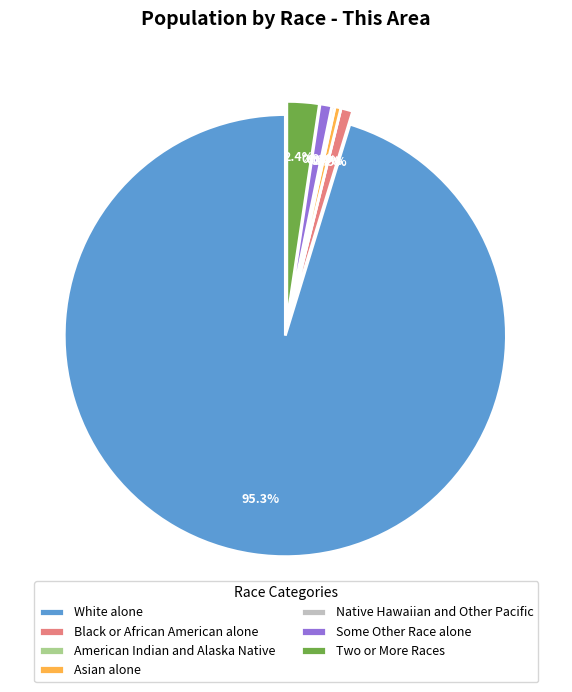

Is White alone the majority of the pie?

Yes